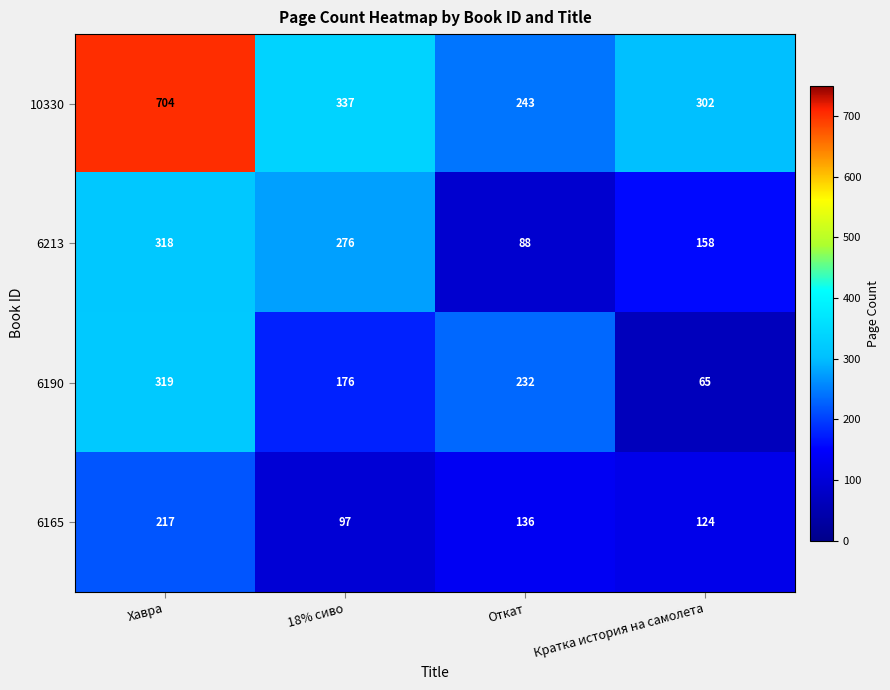

Which series has the largest total across all categories?

10330